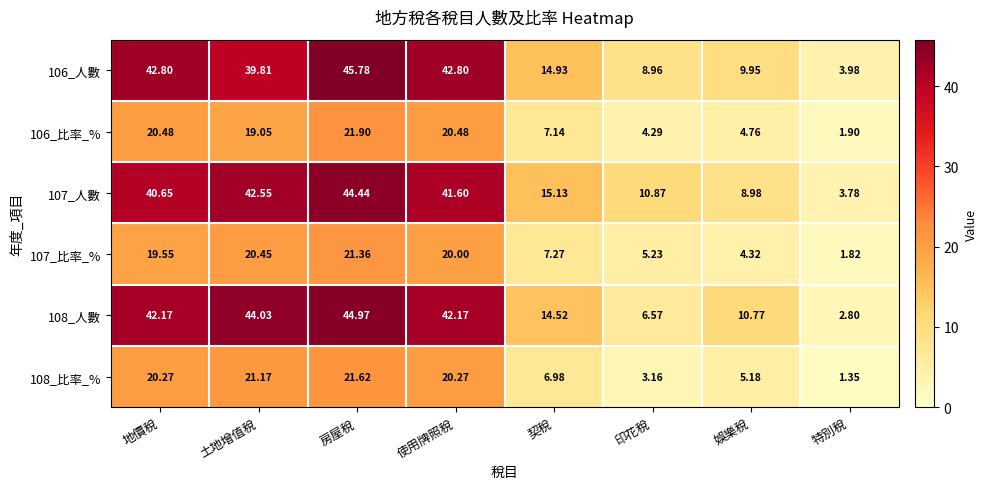

At which label is 107_人數 closest to 24?

契稅